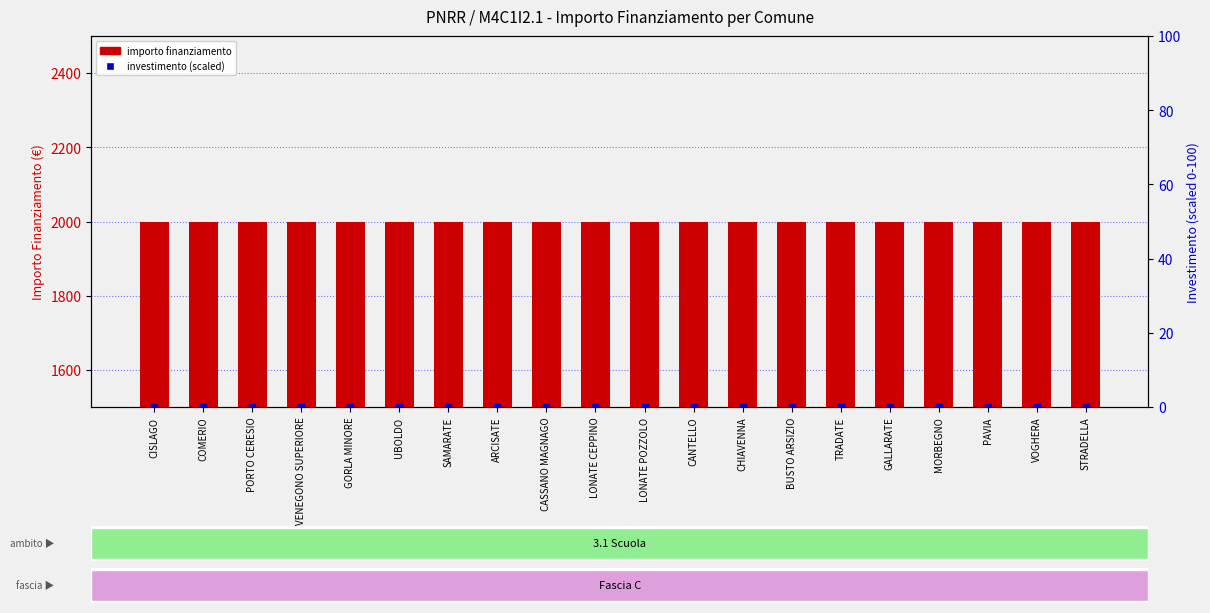

At how many categories does at least one series exceed 747?

20